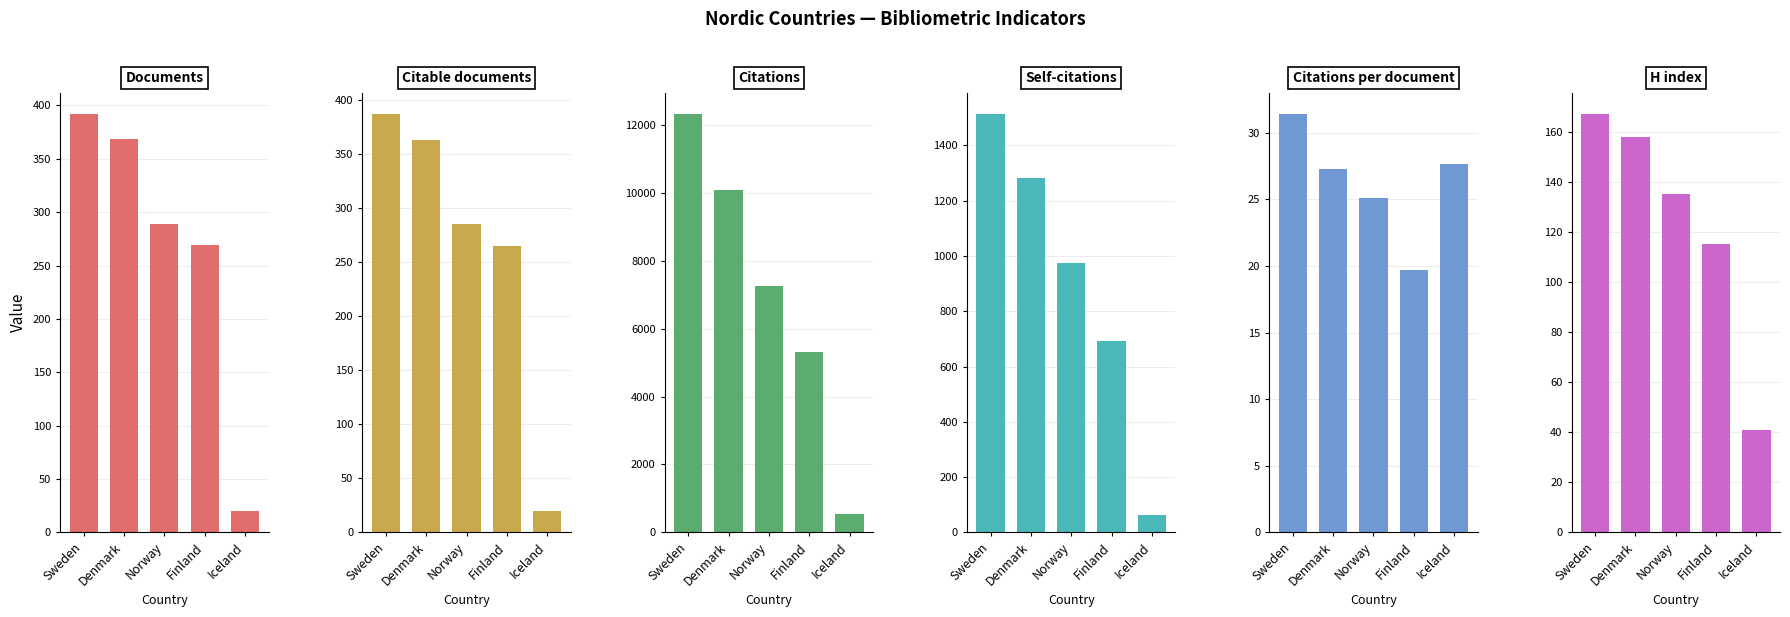

At which category is the sum across all series the highest?

Sweden